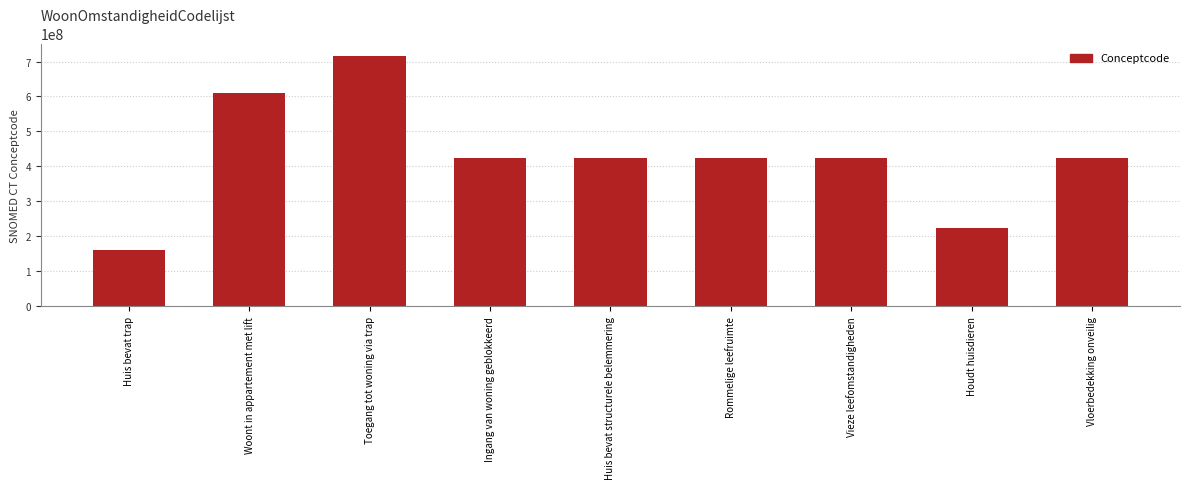

Is it true that the value at Vieze leefomstandigheden is 710813889?

False